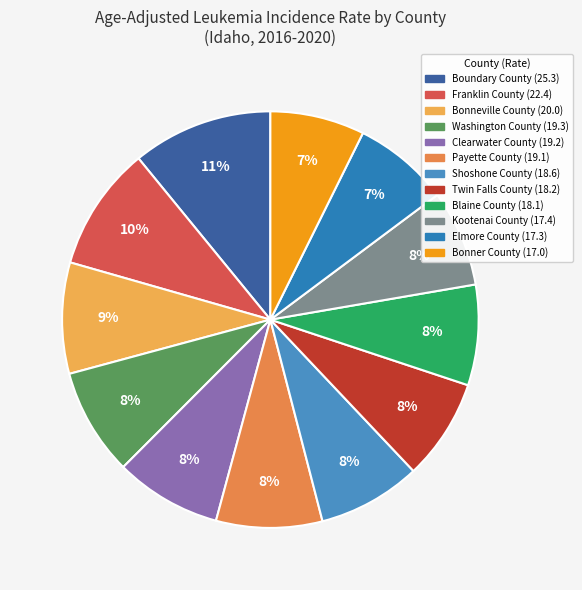

To the nearest percent, what portion does Payette County represent?

8%